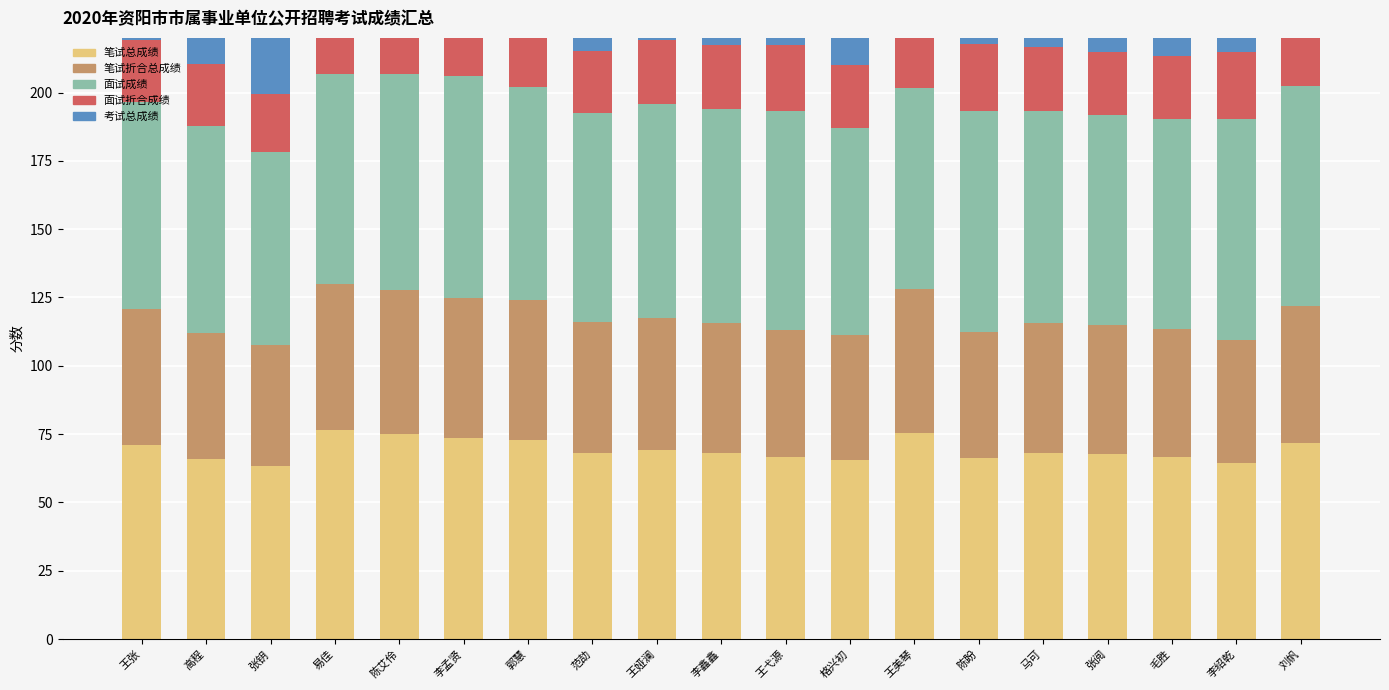

Read the 考试总成绩 value at 王美琴.

74.8